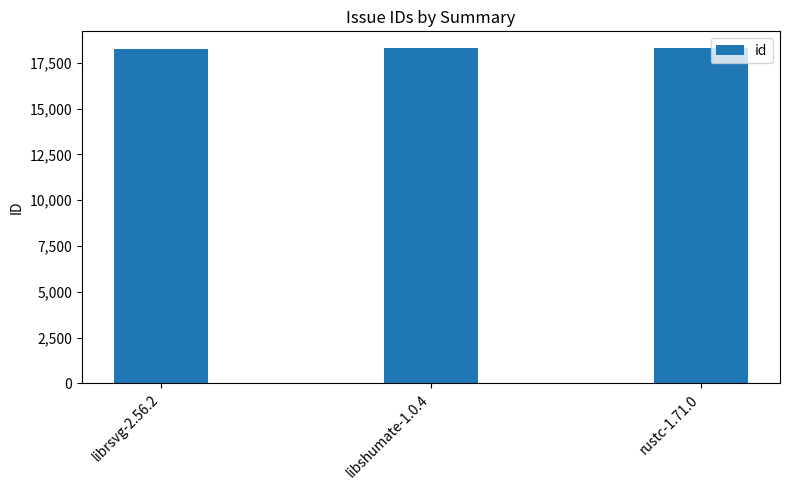

Are the bars horizontal?

No